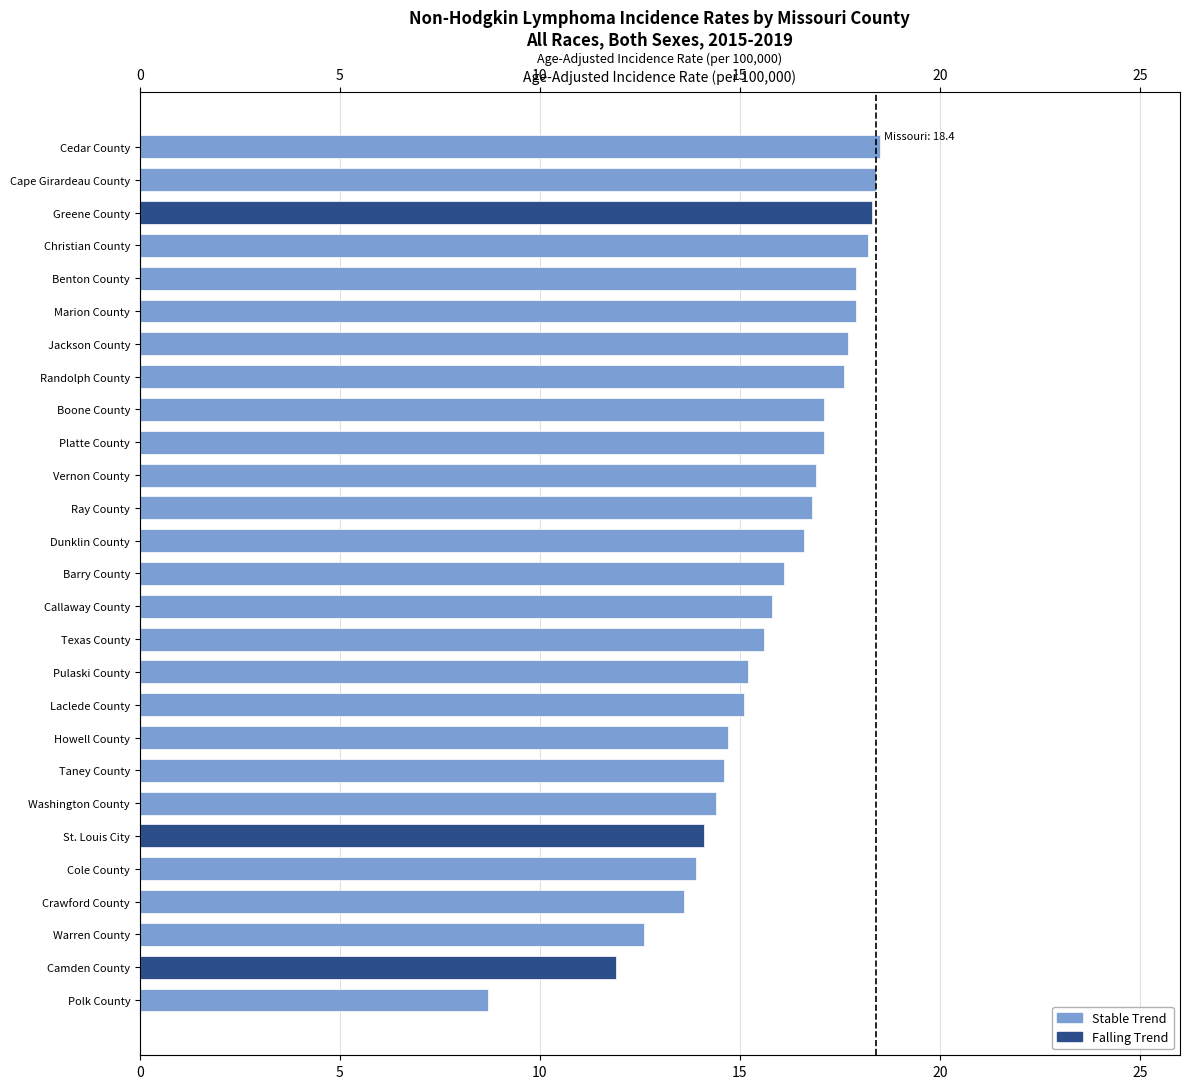

What position from the right is Vernon County?

11